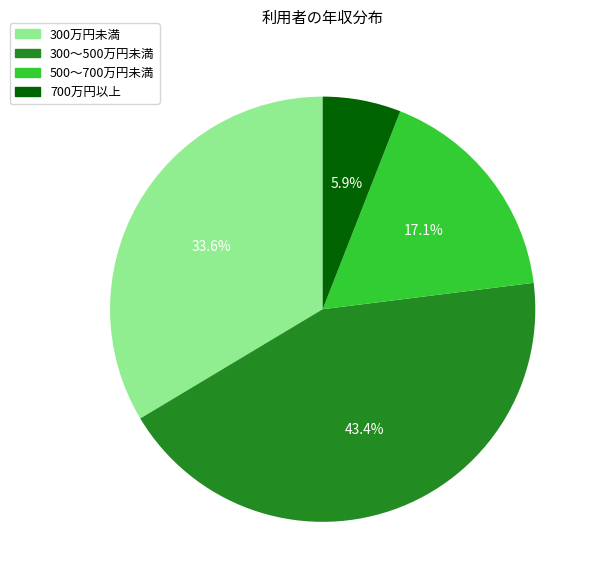

Is the sum of 700万円以上 and 300～500万円未満 greater than half?

No